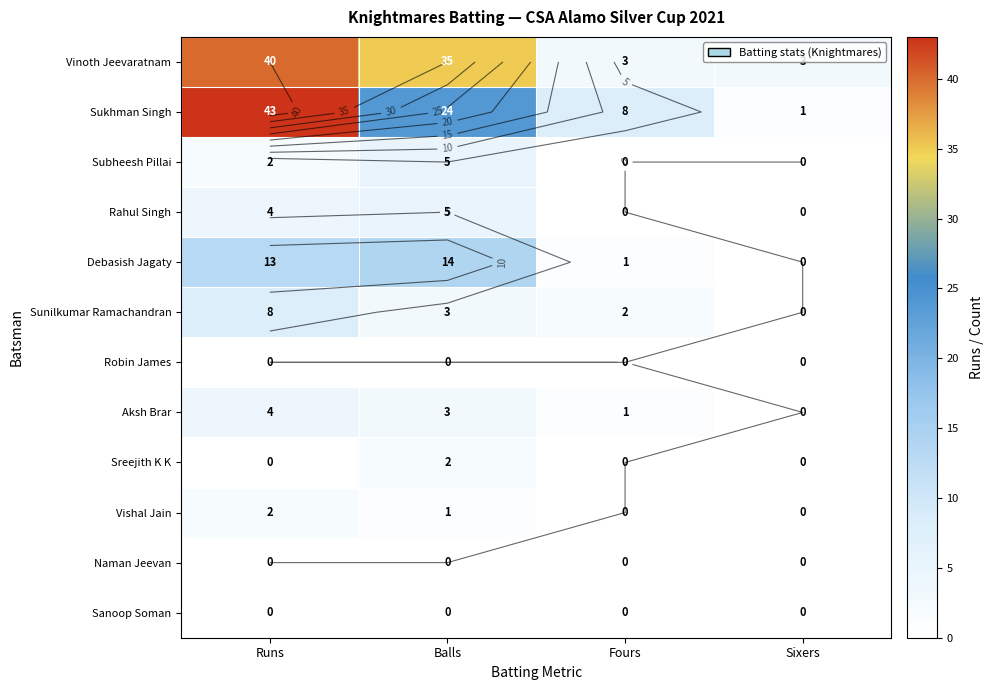

Which series changed the most between Balls and Sixers?

Vinoth Jeevaratnam